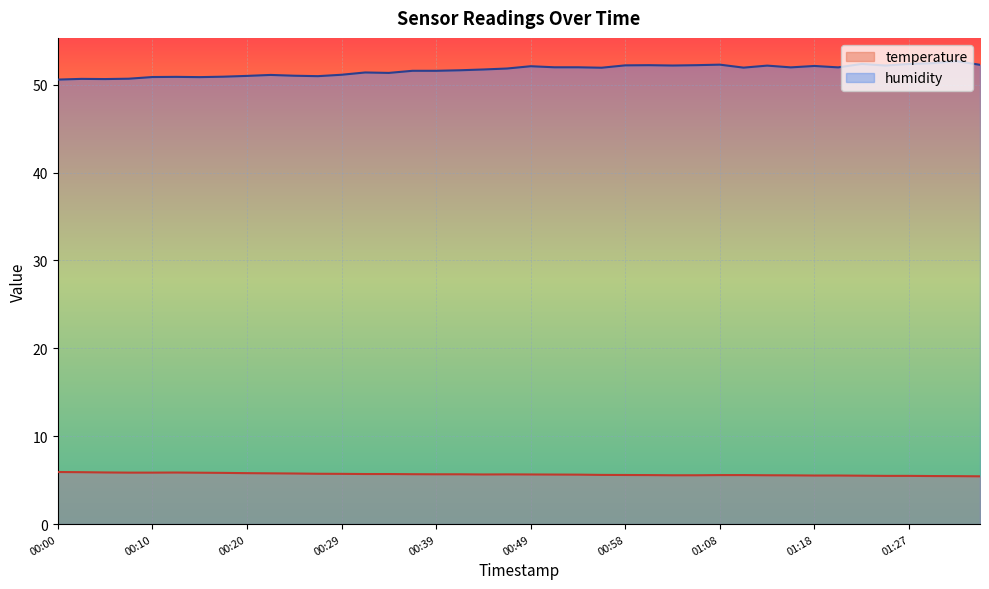

Where is the first local maximum for temperature?

00:12